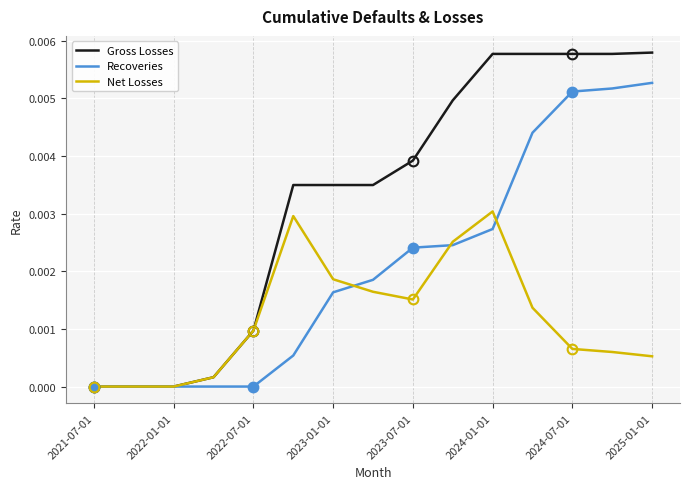

At how many categories does at least one series exceed 0?

12